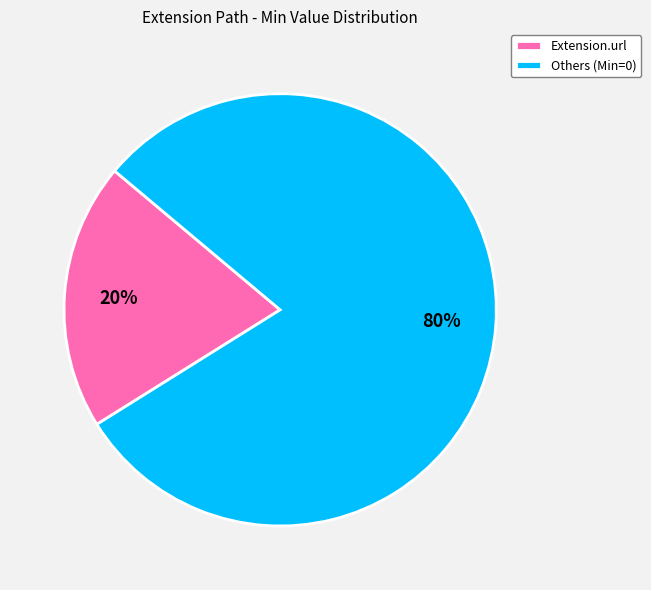

Approximately how many times larger is the value at Others (Min=0) compared to Extension.url?

4.0